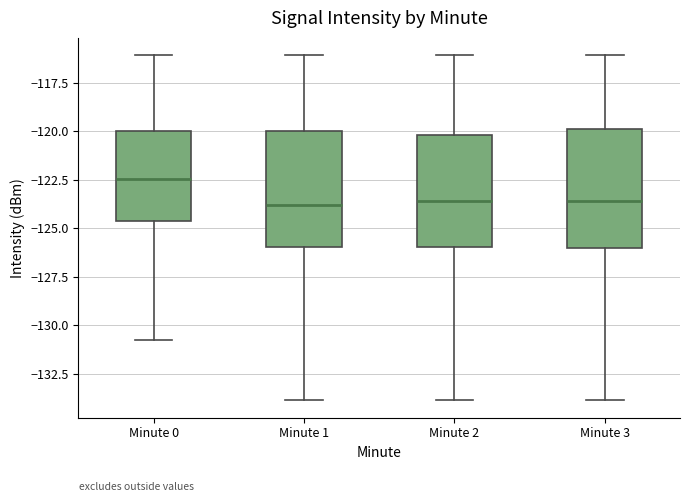

Which box's median line is the highest?

Minute 0